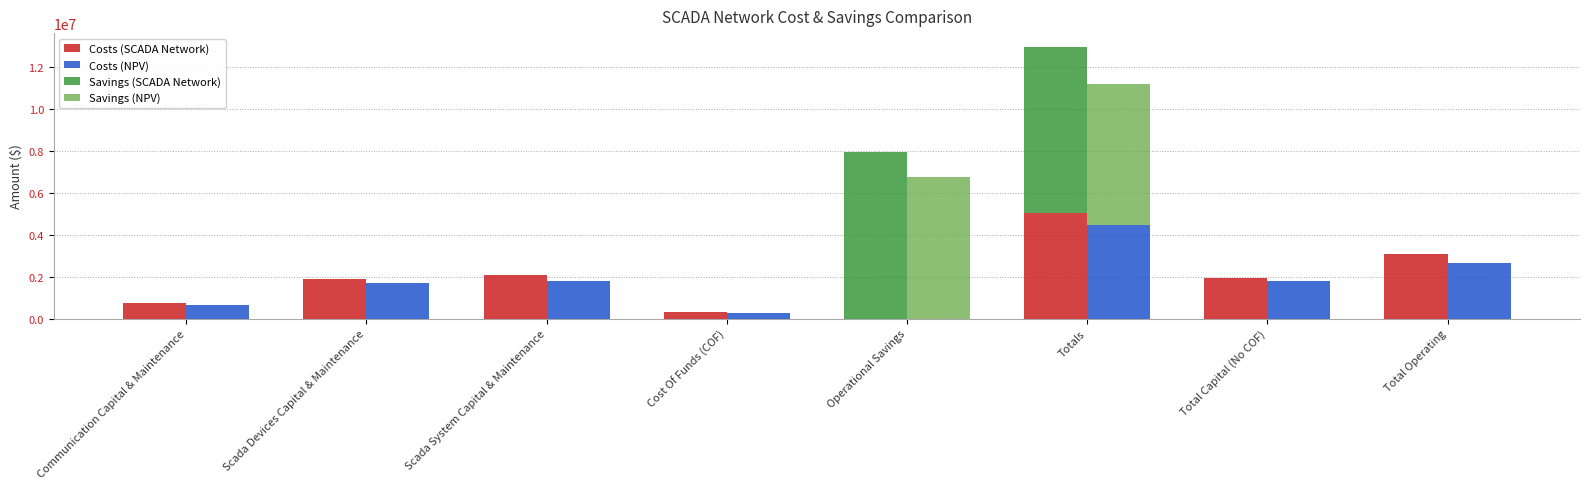

Which category has the highest value in the Costs (NPV) series?

Totals